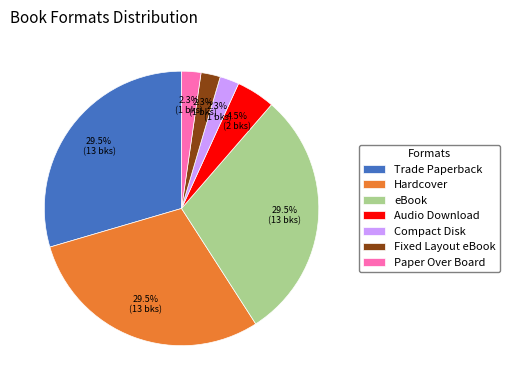

How many segments does this pie chart have?

7